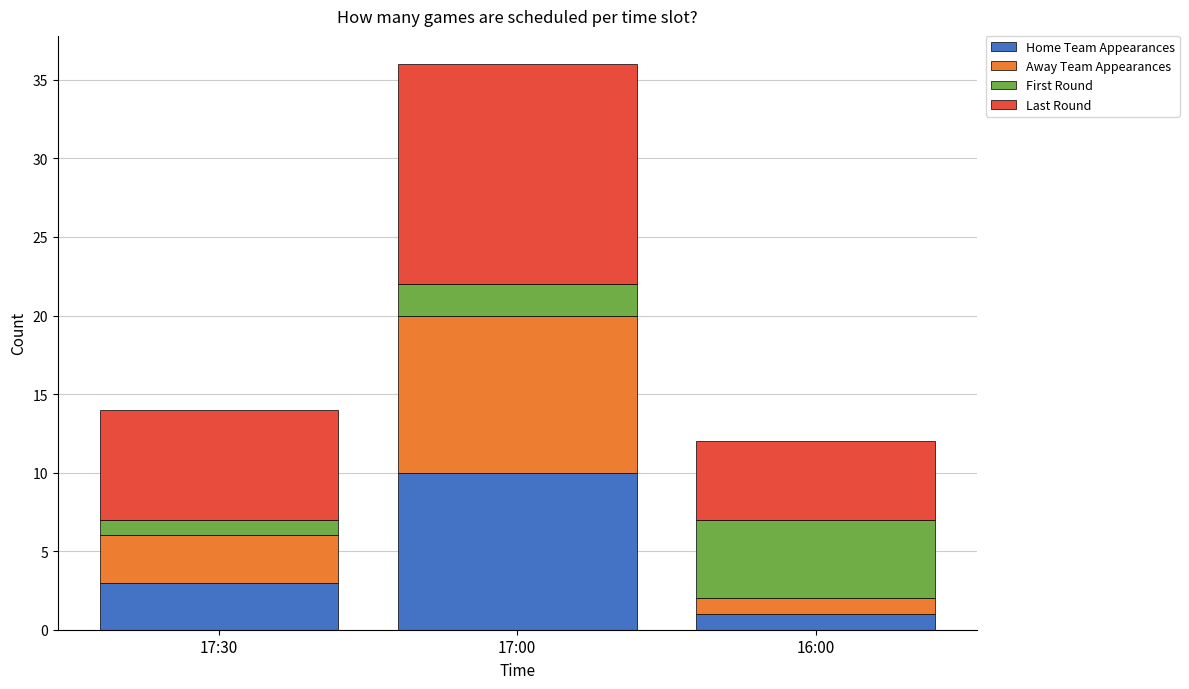

At which label does Home Team Appearances reach its minimum?

16:00